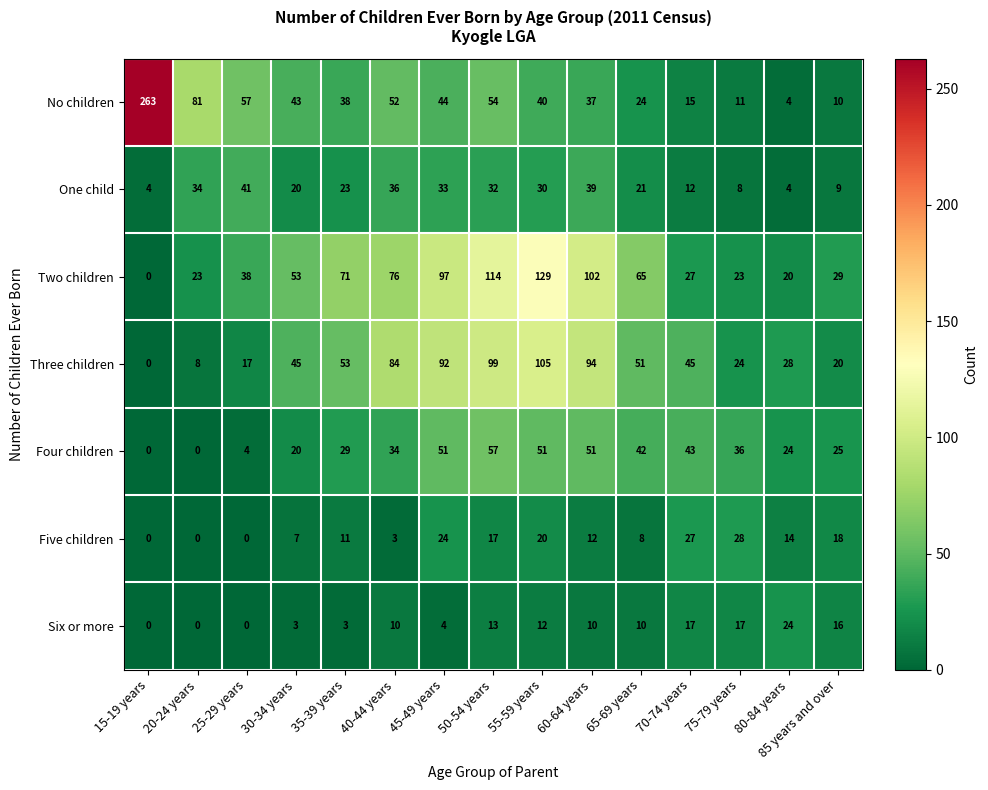

What is the sum of the One child values at 20-24 years and 40-44 years?

70